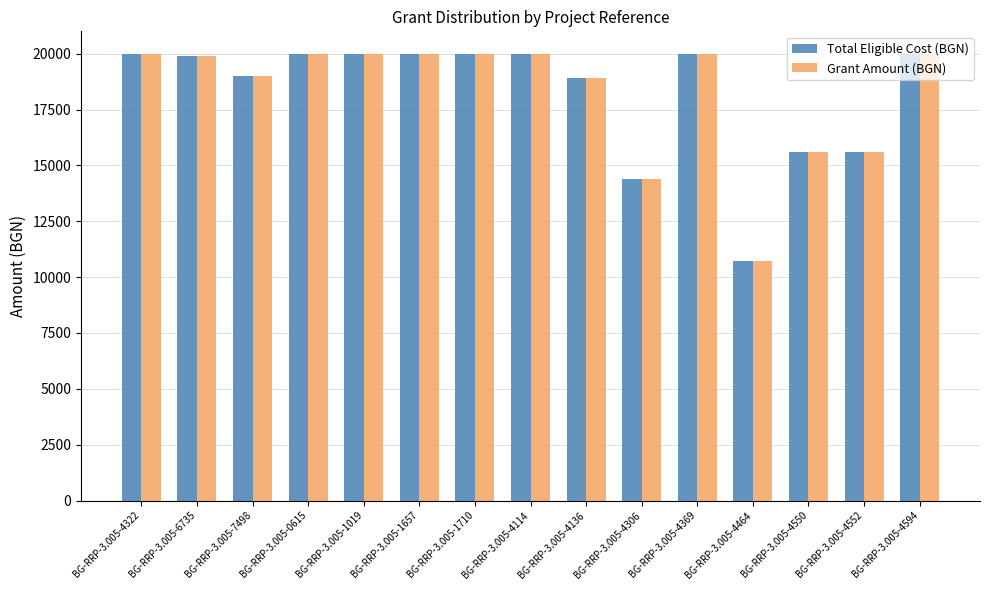

What is the minimum value for Grant Amount (BGN)?

10700